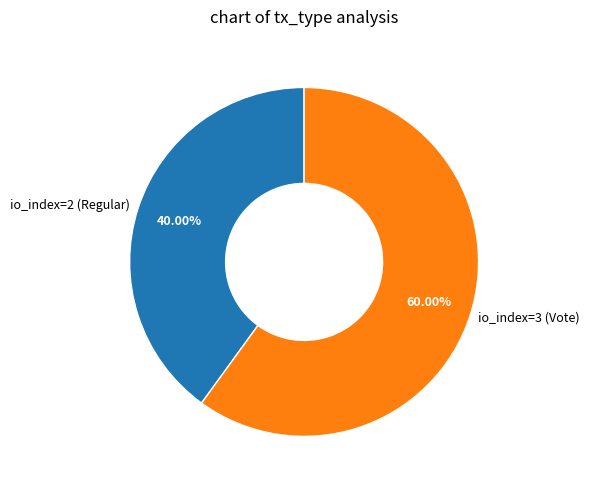

What is the ratio of the value at io_index=3 (Vote) to the value at io_index=2 (Regular)?

1.5